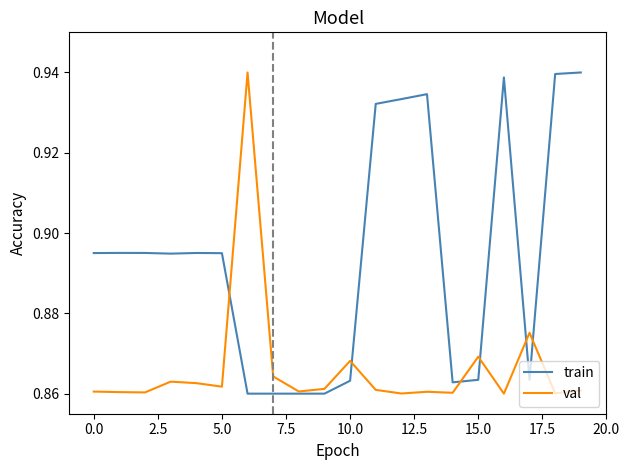

Rank the series by their average value, from lowest to highest.

val, train